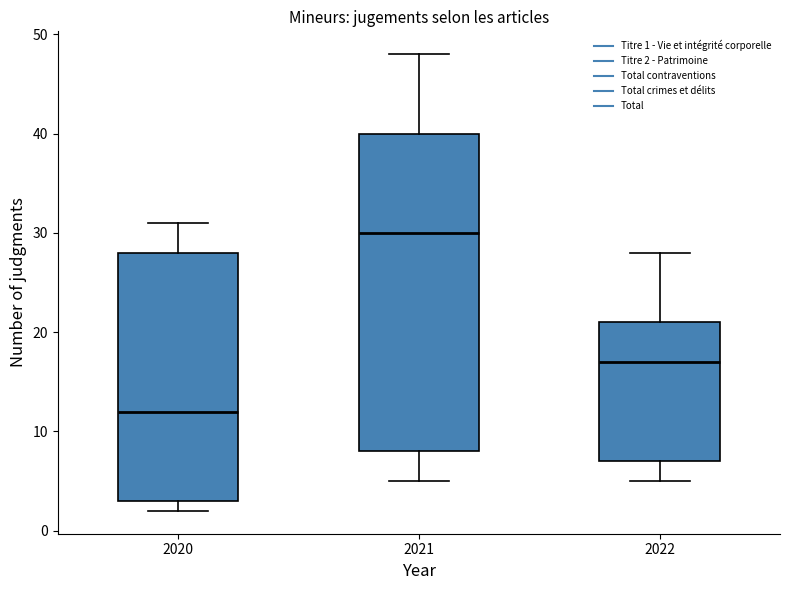

Which box's median line is the lowest?

2020